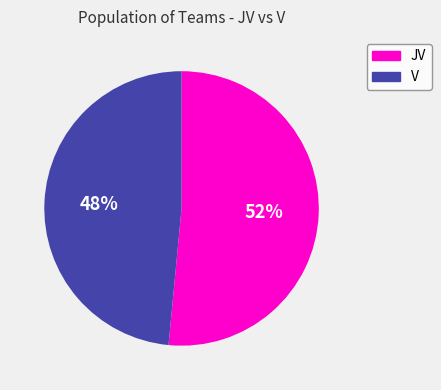

To the nearest percent, what is the combined percentage of V and JV?

100%